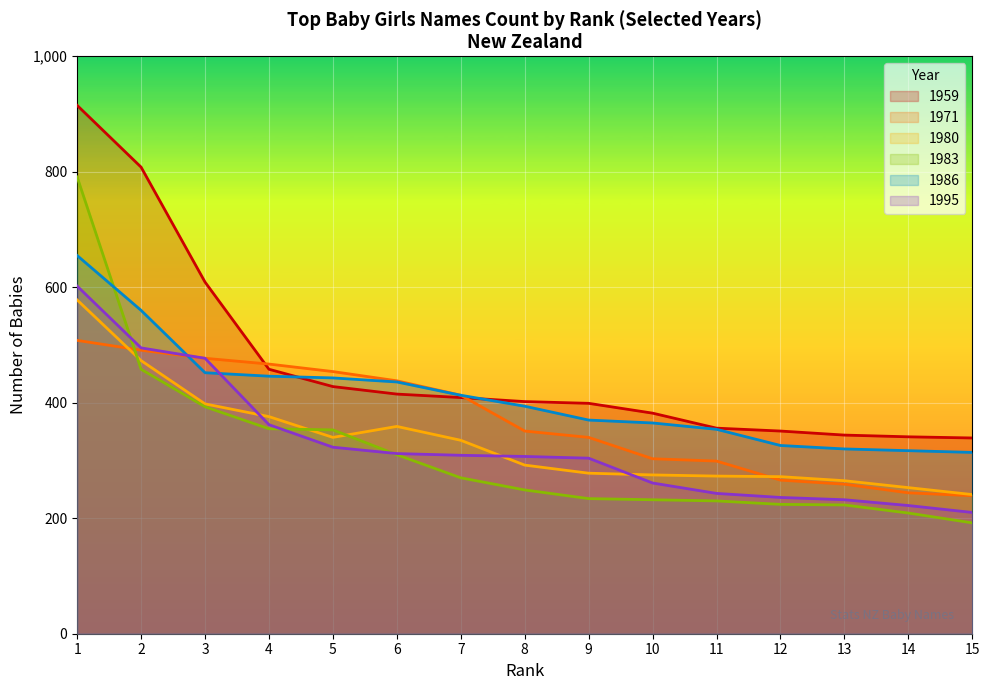

In Rank 1, how many points are higher than both neighbors (excluding endpoints)?

1